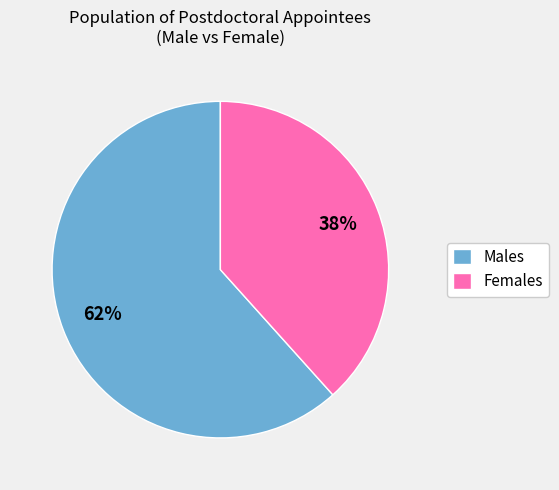

What is the smallest slice in the pie chart?

Females